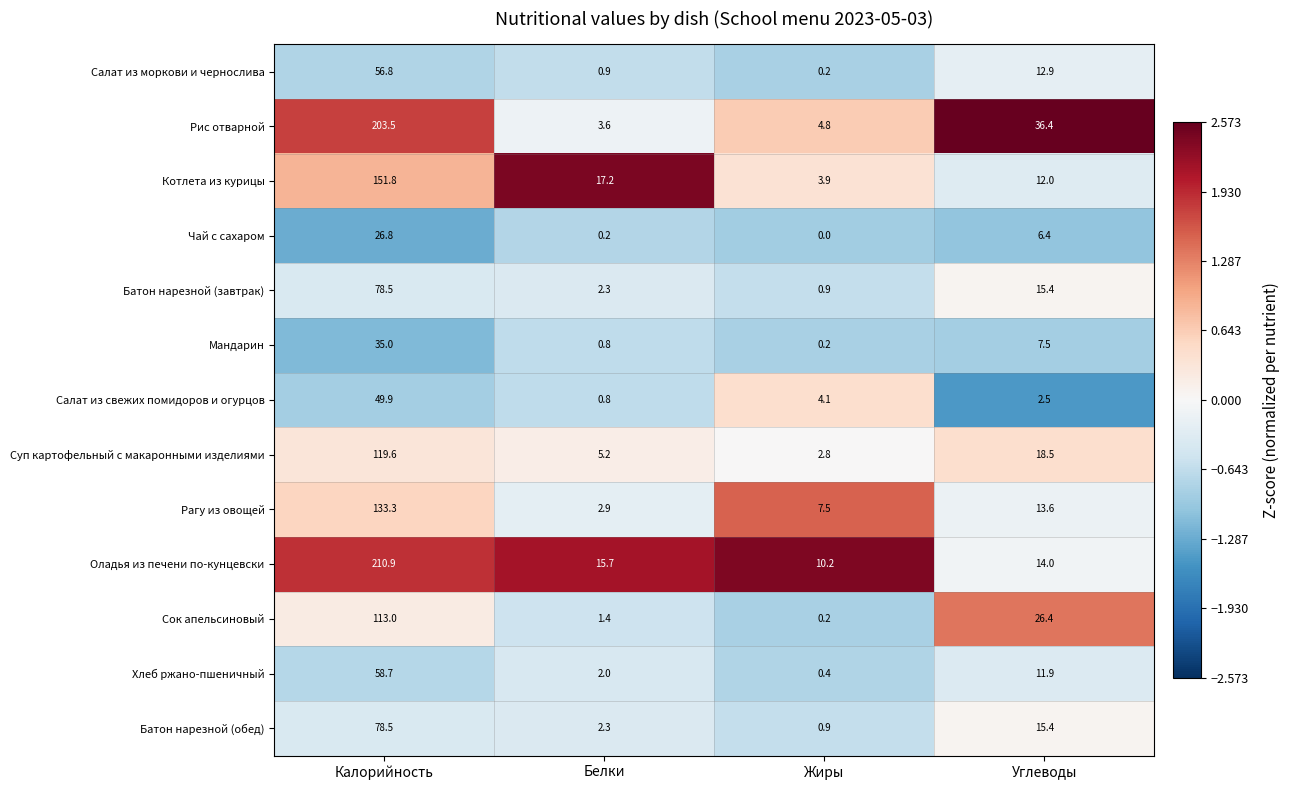

Which series has the widest spread of values?

Оладья из печени по-кунцевски